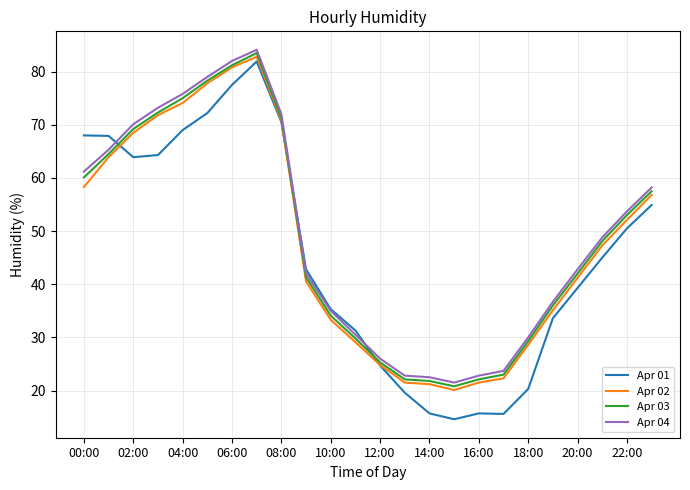

How many intersections are there between Apr 01 and Apr 03?

3